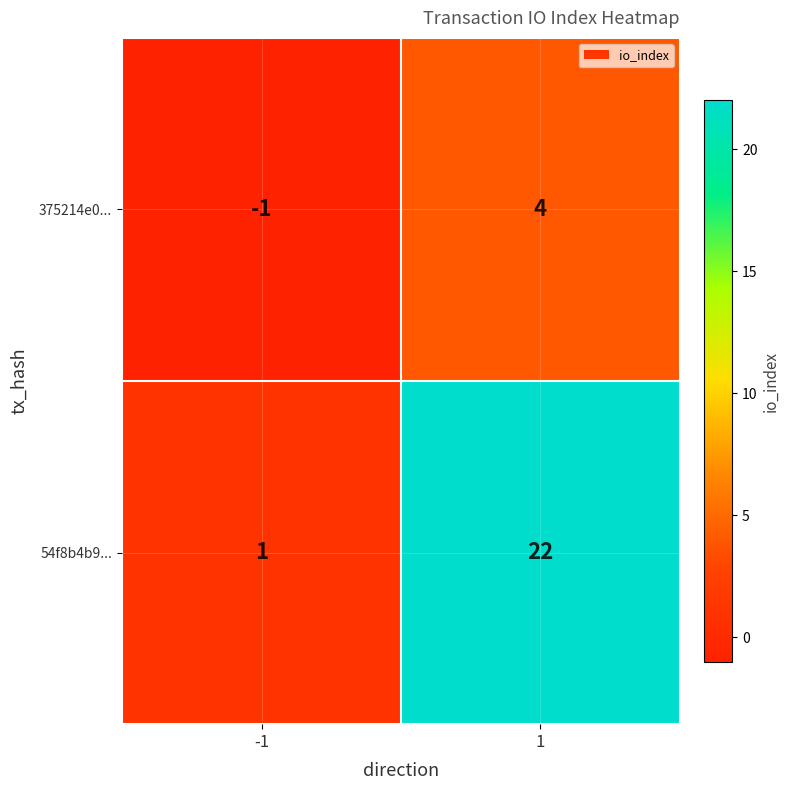

What is the maximum value for 375214e0...?

4